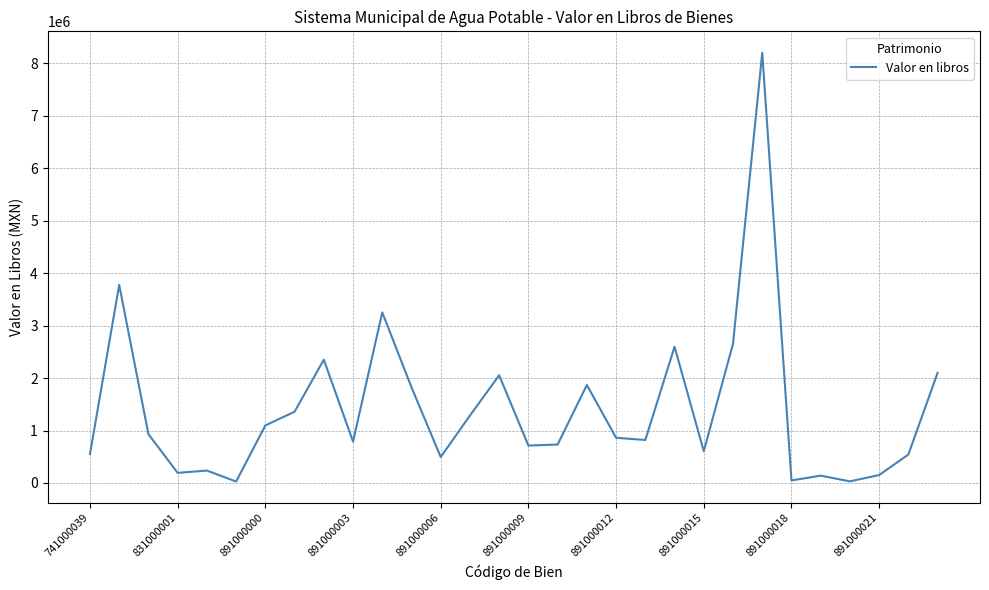

What is the difference between the maximum and minimum values?

8176450.4